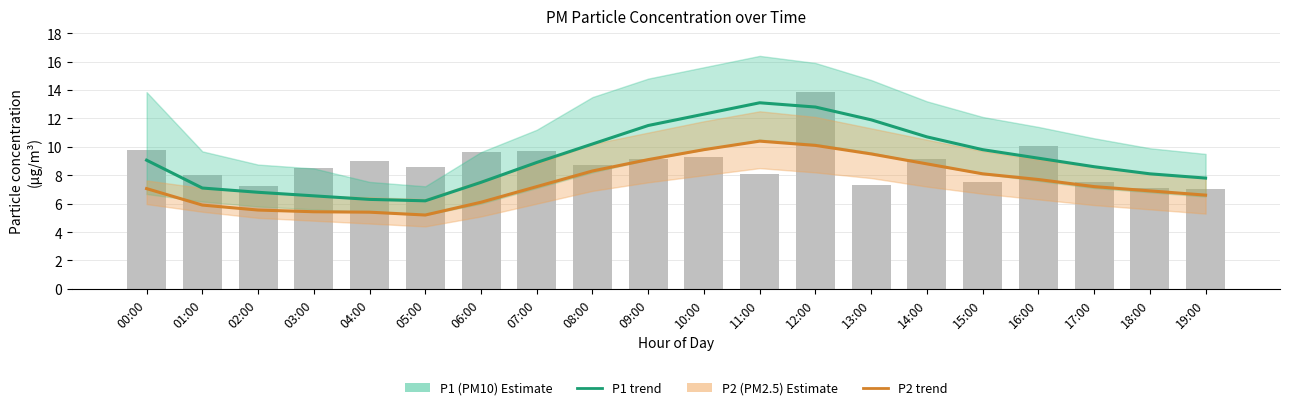

Is it true that P1 (PM10 Estimate) equals 10.7 at 14:00?

True